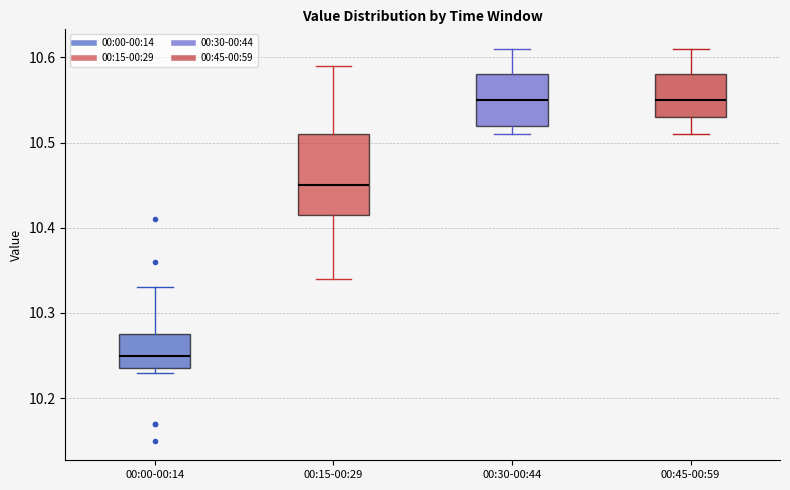

Where does the median line of the box for 00:30-00:44 sit on the y-axis? The values are not printed on the chart, so give them approximately, as read against the axis.

10.55